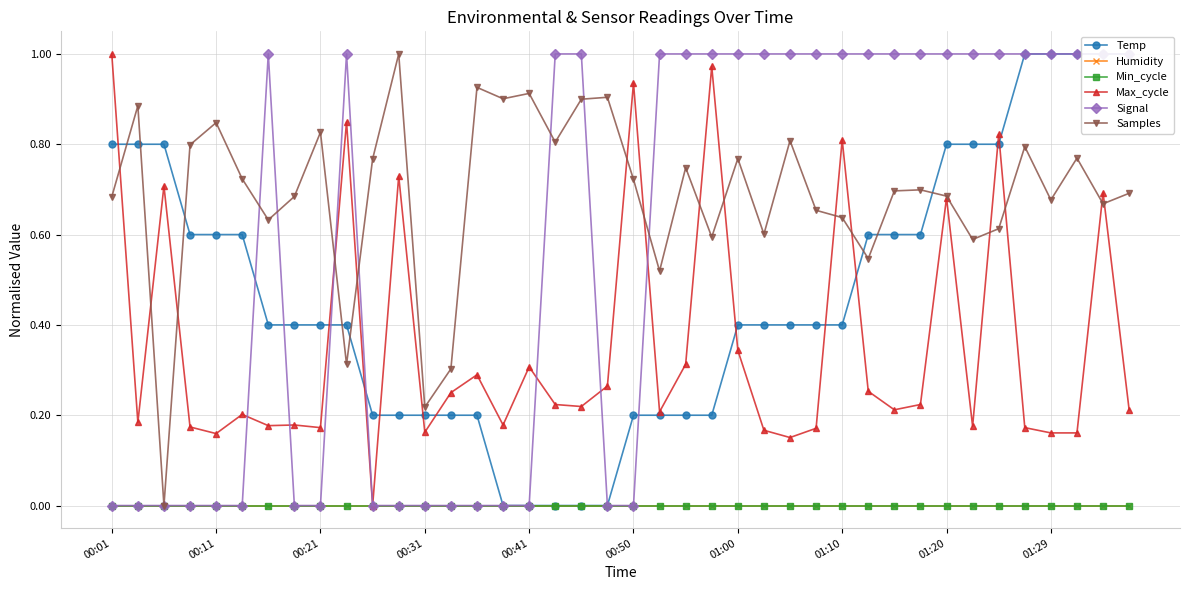

The value of Min_cycle at 35 is 0.0. True or false?

True